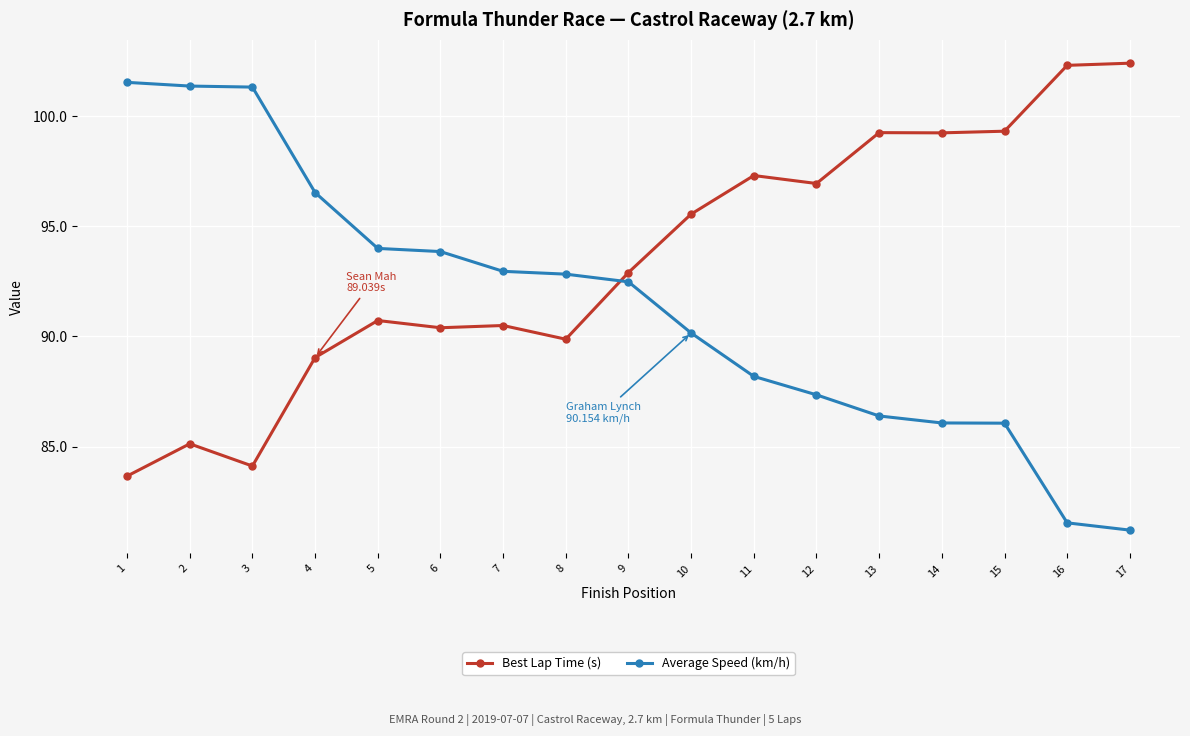

List the series in order of their peak value, highest first.

Best Lap Time (s), Average Speed (km/h)